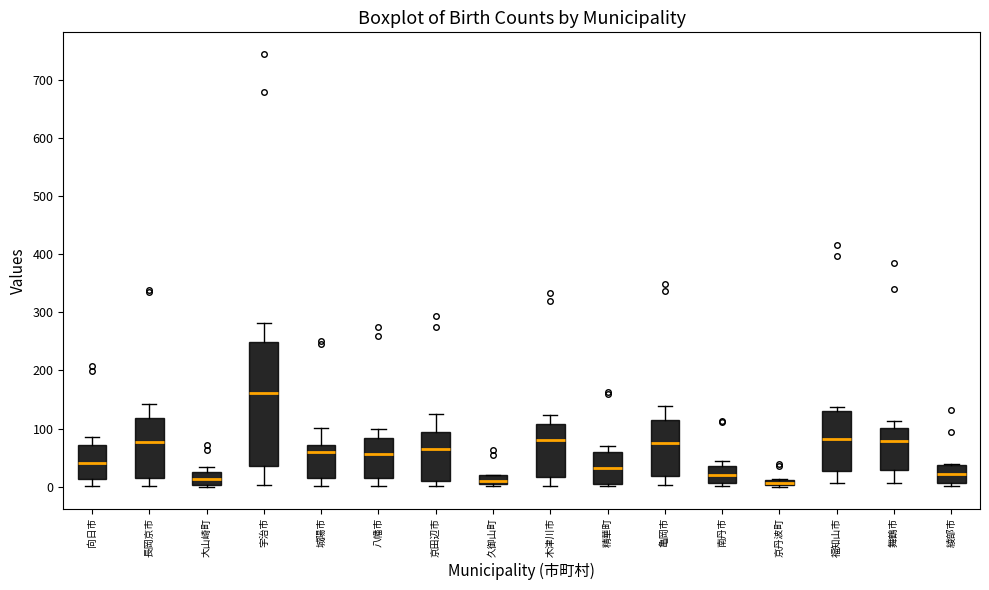

Where does the upper whisker of the box for 舞鶴市 end on the y-axis? The values are not printed on the chart, so give them approximately, as read against the axis.

110